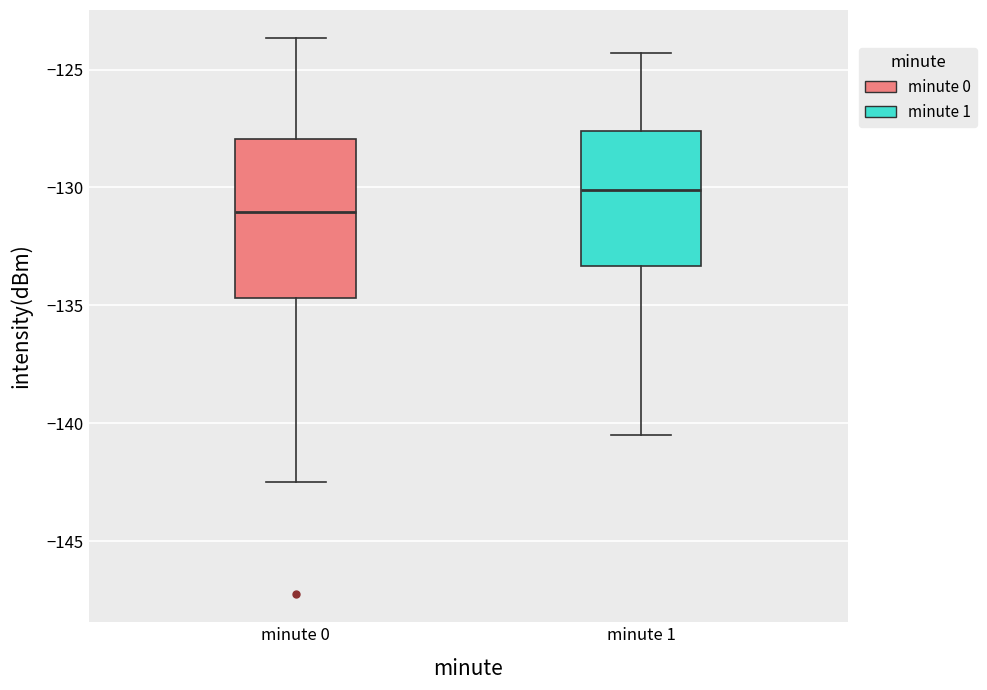

Where does the median line of the box for minute 1 sit on the y-axis? The values are not printed on the chart, so give them approximately, as read against the axis.

-130.0